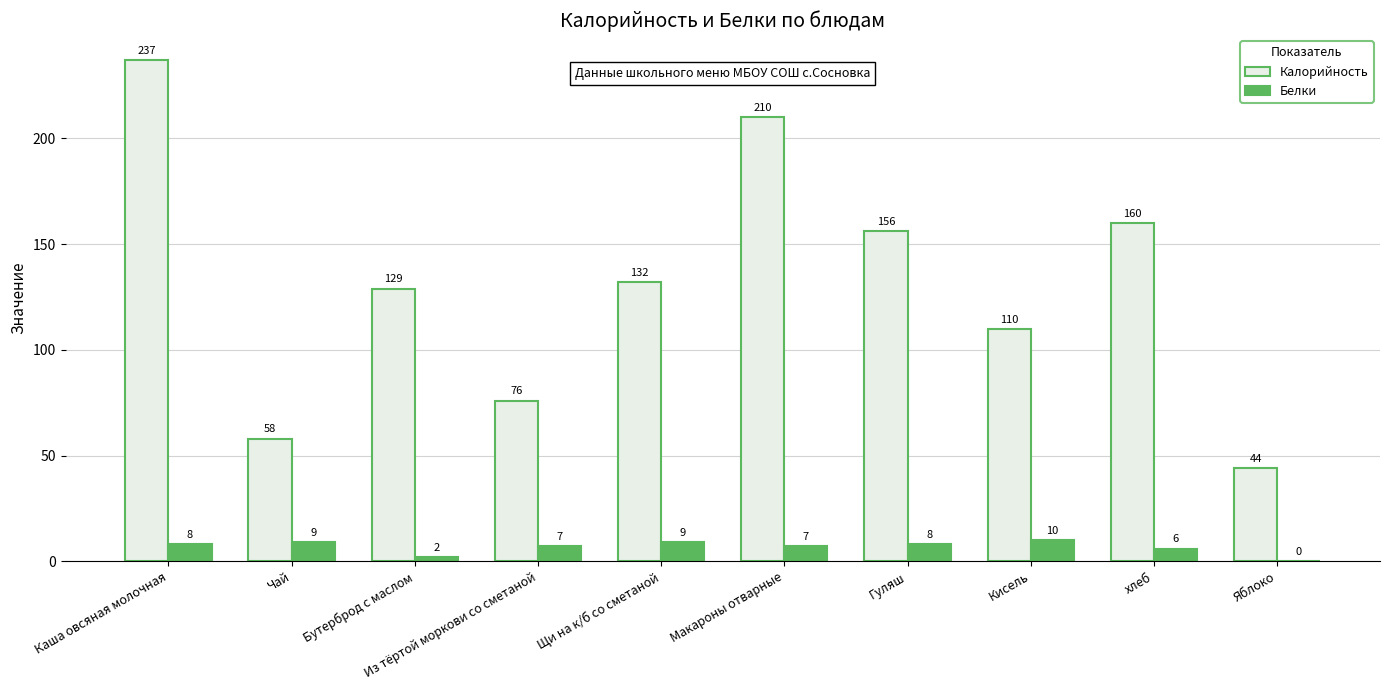

At which category is the sum across all series the highest?

Каша овсяная молочная